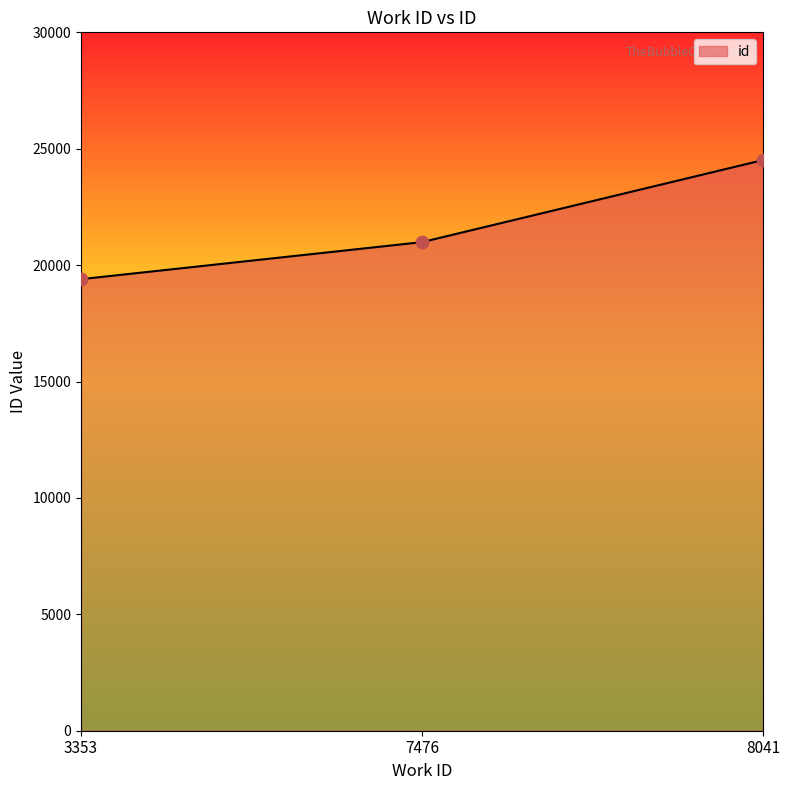

Between 8041 and 7476, which is larger?

8041